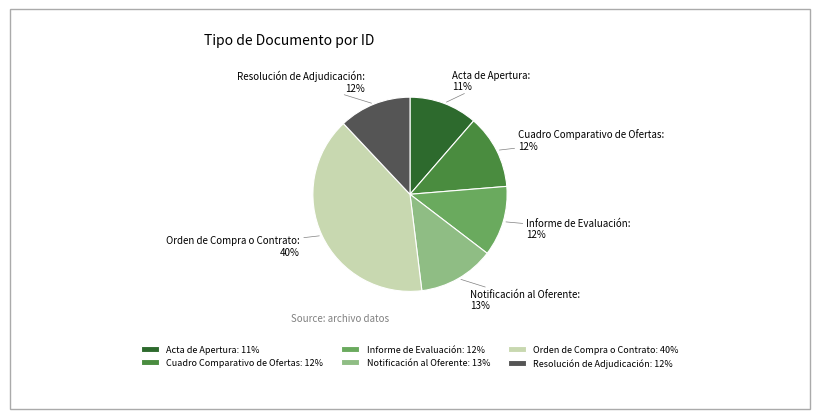

To the nearest percent, what percentage of the pie is Notificación al Oferente?

13%